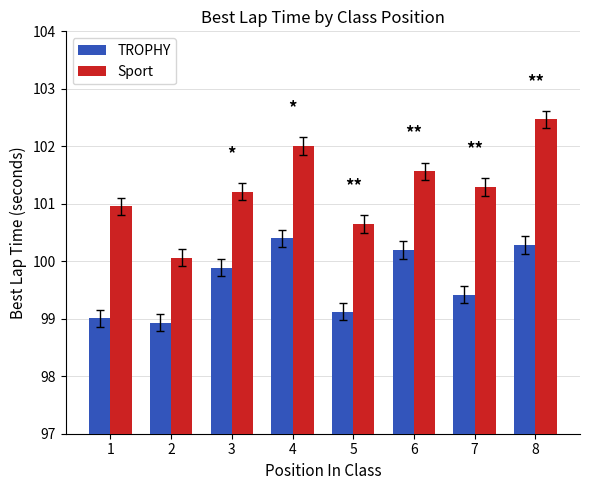

At which label does Sport reach its minimum?

2